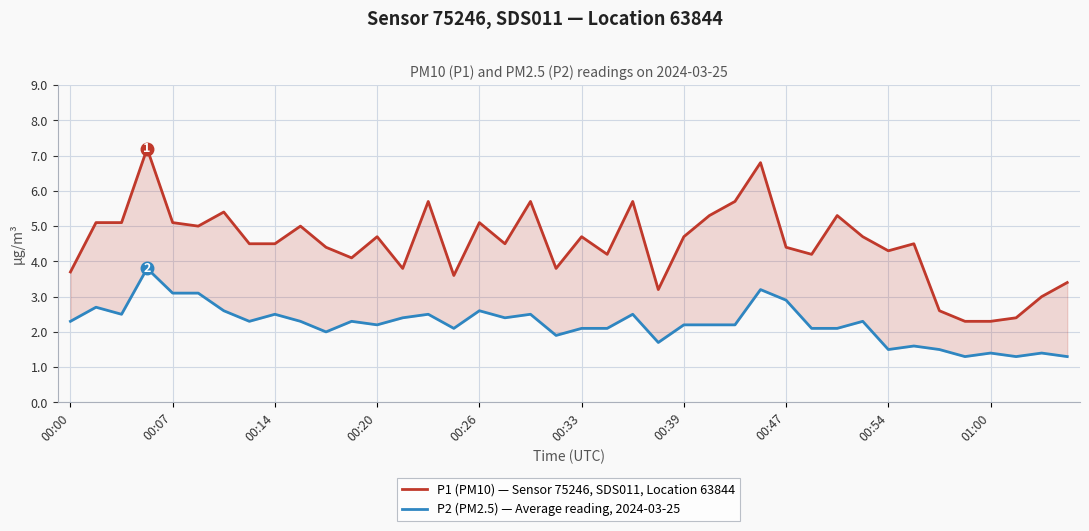

What is the difference between the second highest and second lowest values in the P1 (PM10) — Sensor 75246, SDS011, Location 63844 series?

4.5